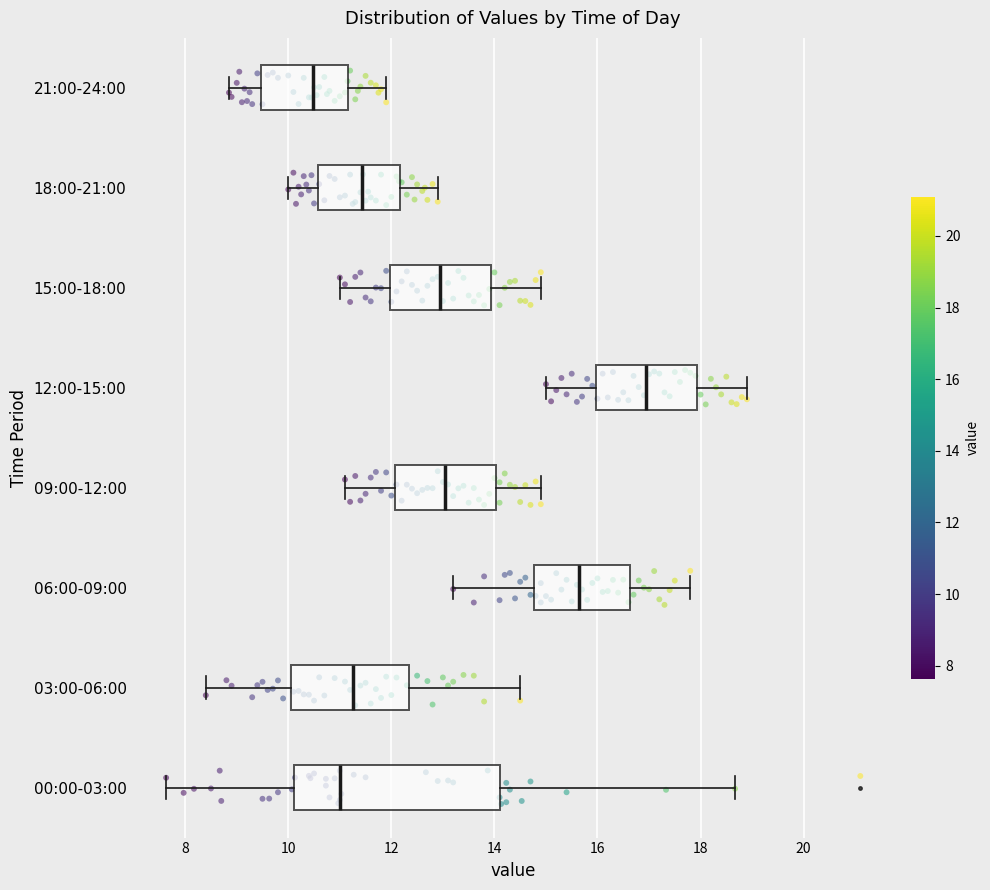

Reading bottom to top, transcribe this box plot: for each box, give where its median line is, the range the box spans, and where its two whiskers end, as read against the x-axis. The values are not printed on the chart, so give them approximately, as read against the axis.

00:00-03:00: median 11.0, box 10.2 to 14.2, whiskers 7.6 to 18.6
03:00-06:00: median 11.2, box 10.0 to 12.4, whiskers 8.4 to 14.6
06:00-09:00: median 15.6, box 14.8 to 16.6, whiskers 13.2 to 17.8
09:00-12:00: median 13.0, box 12.0 to 14.0, whiskers 11.2 to 15.0
12:00-15:00: median 17.0, box 16.0 to 18.0, whiskers 15.0 to 19.0
15:00-18:00: median 13.0, box 12.0 to 14.0, whiskers 11.0 to 15.0
18:00-21:00: median 11.4, box 10.6 to 12.2, whiskers 10.0 to 13.0
21:00-24:00: median 10.4, box 9.4 to 11.2, whiskers 8.8 to 12.0